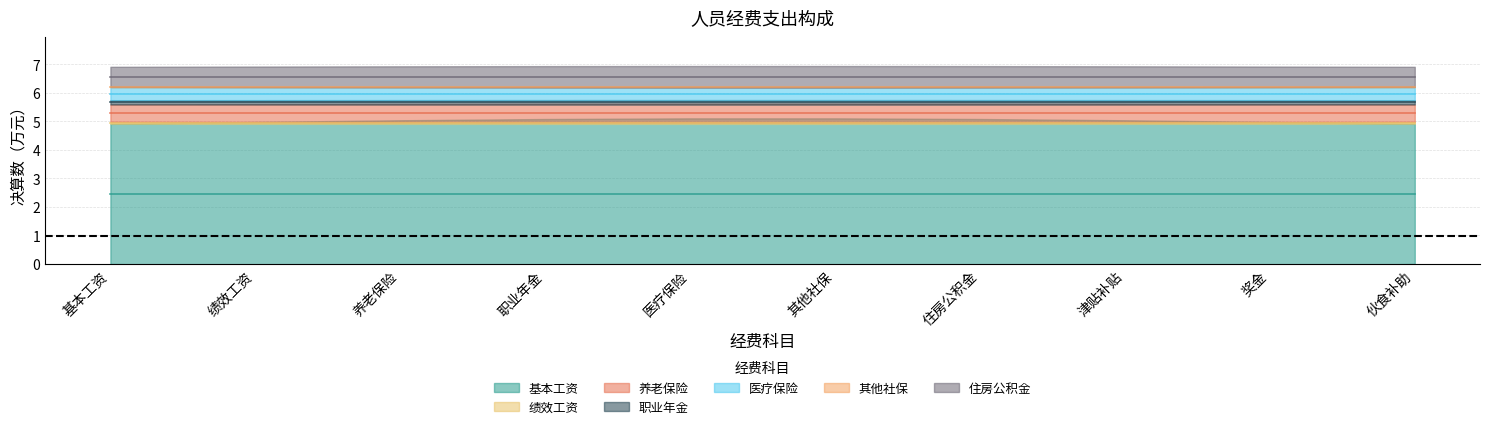

What is the average value?

0.7